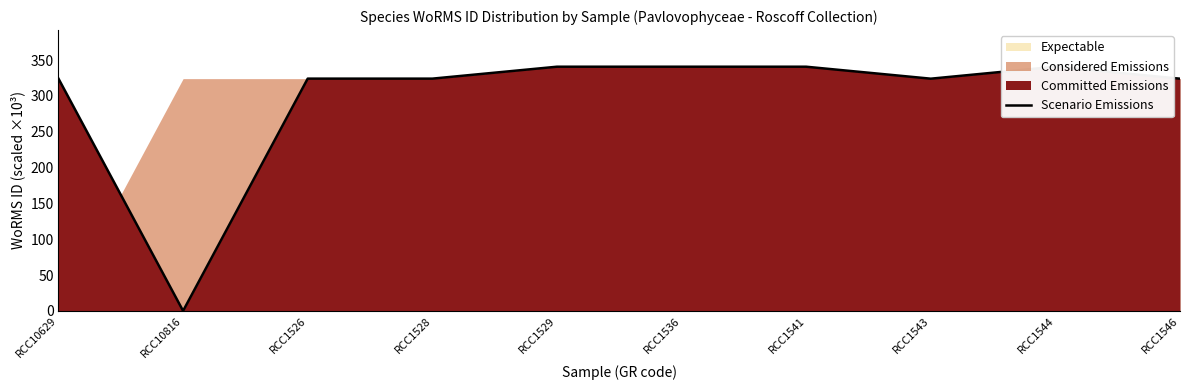

Approximately how many times larger is the value at RCC1541 compared to RCC1543?

1.1